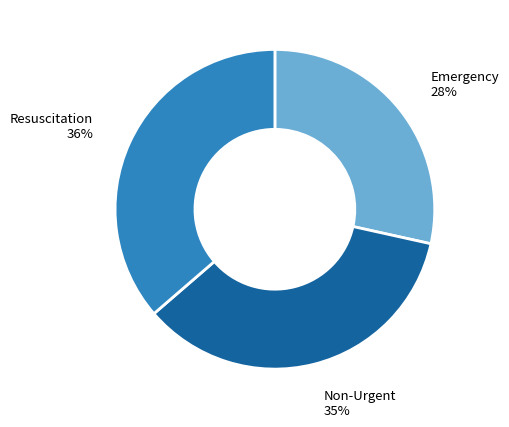

True or false: Non-Urgent accounts for 35% of the total.

True